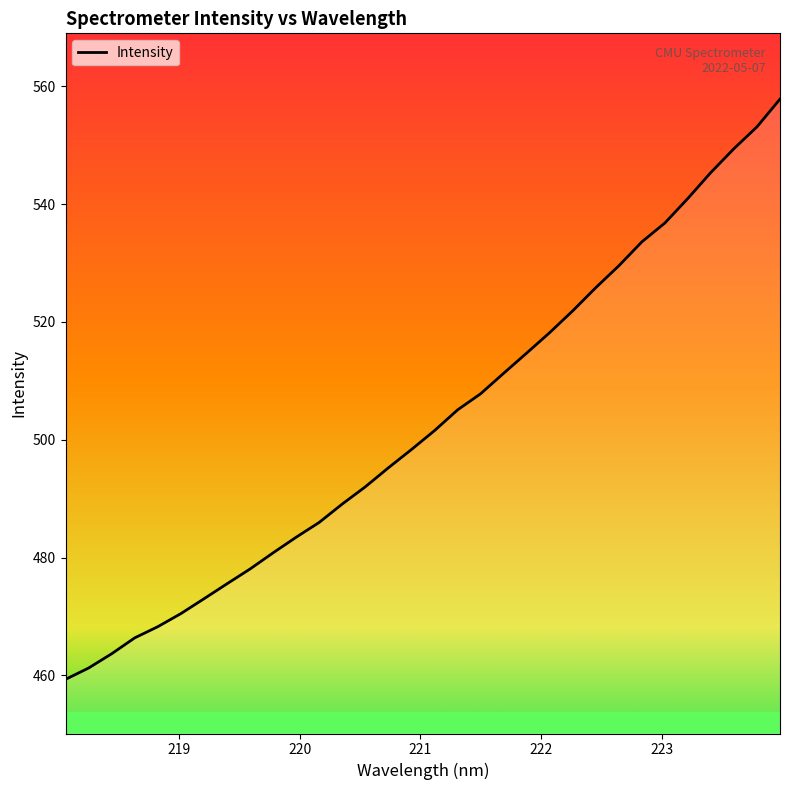

What is the difference between the maximum and minimum values?

98.5